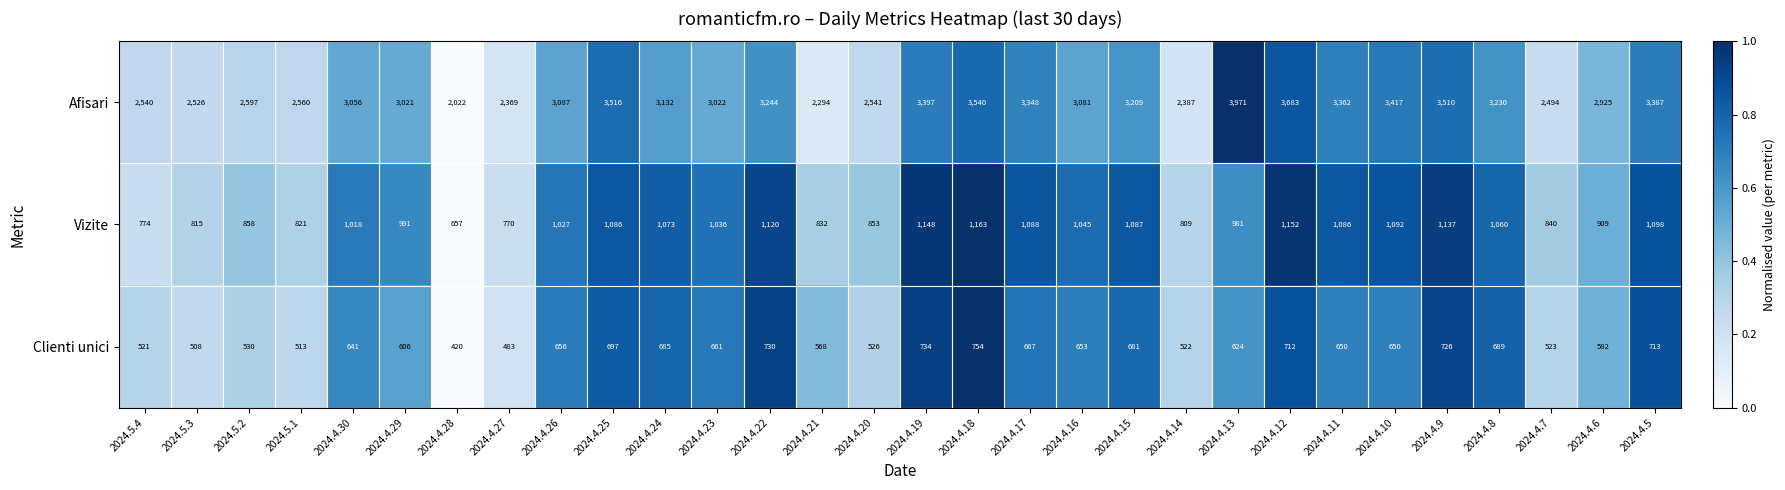

At which label does Clienti unici first exceed 650?

2024.4.26